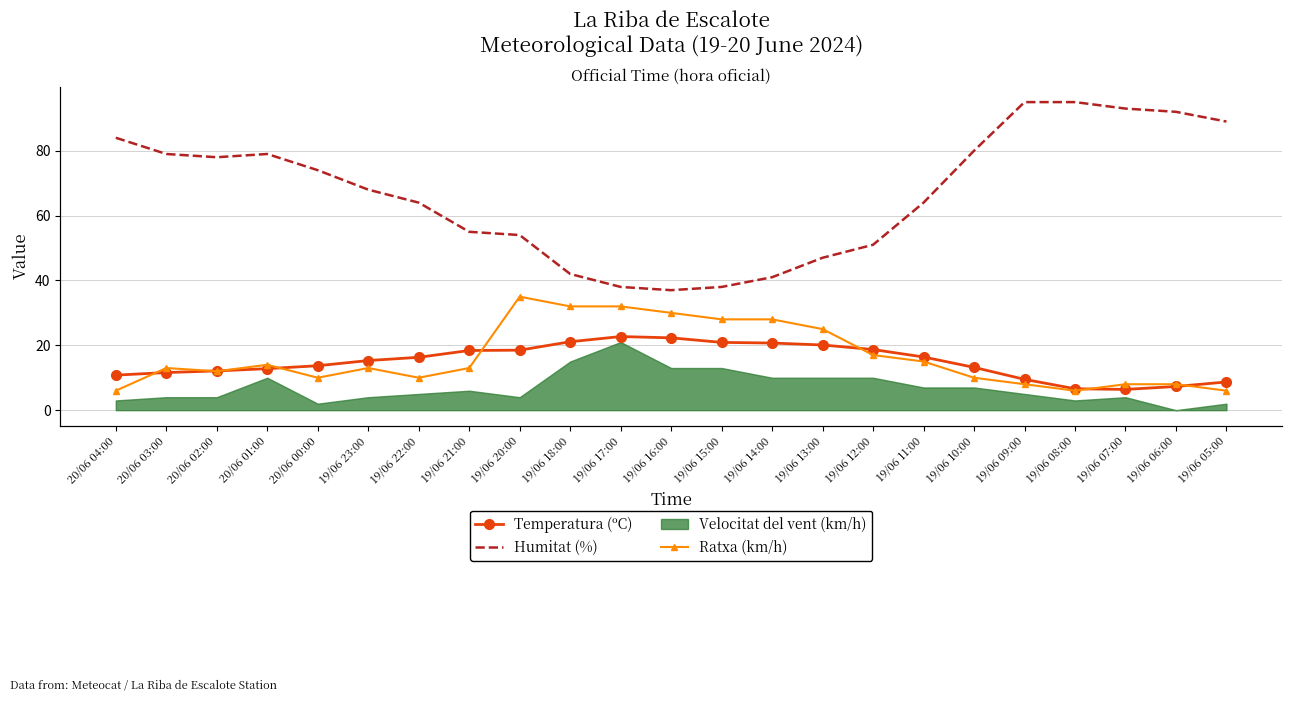

True or false: Temperatura (ºC) has more than 2 interior local peaks.

False